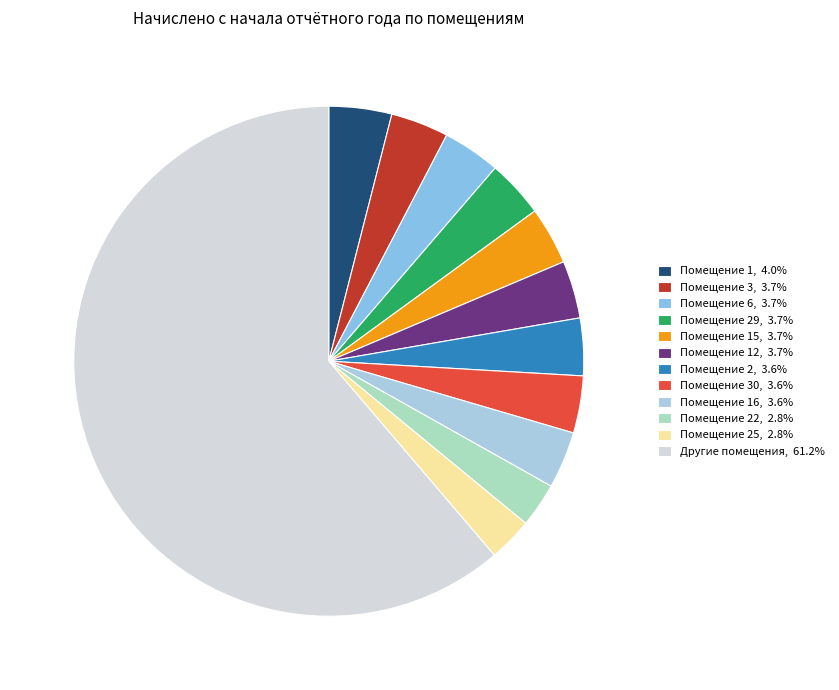

How many slices are in this pie chart?

12